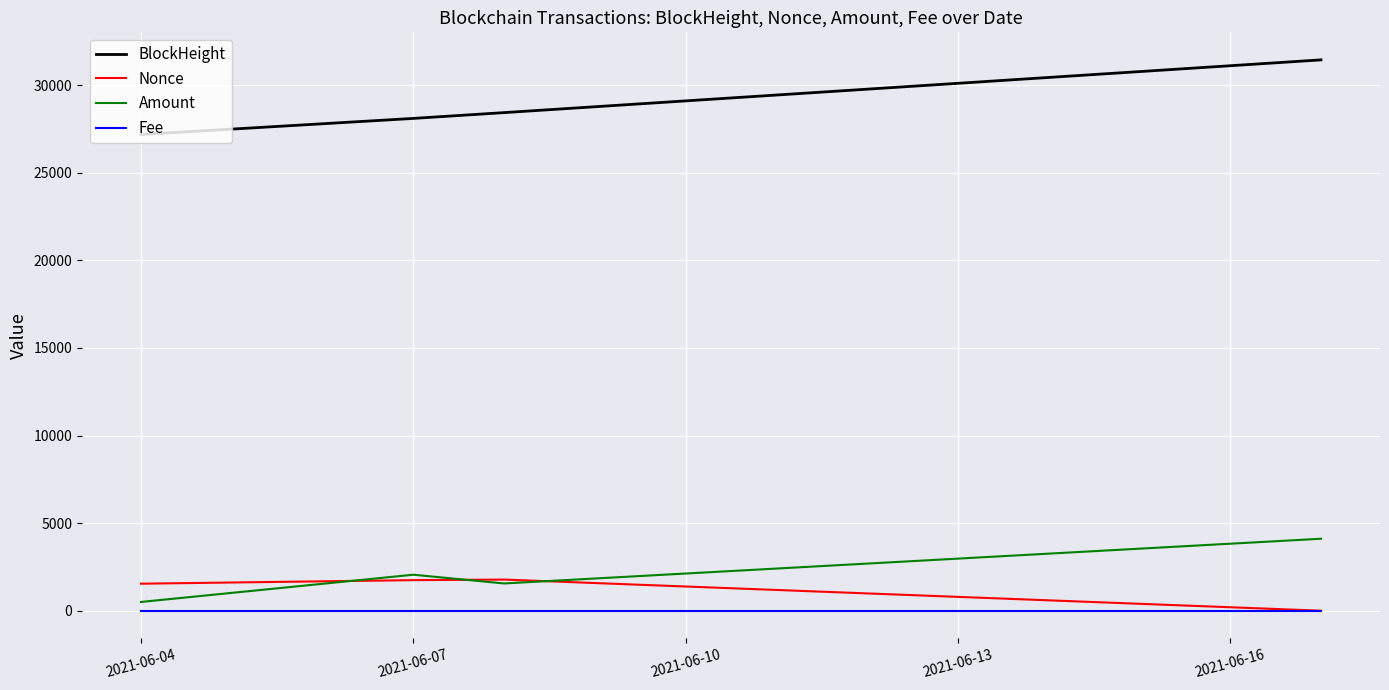

True or false: BlockHeight and Nonce cross at least once.

False